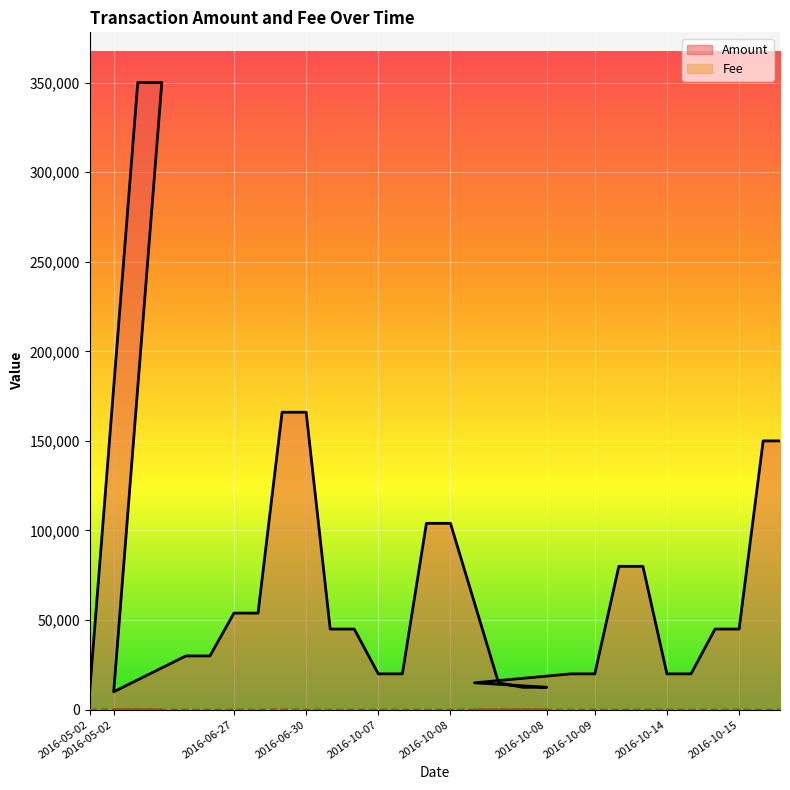

True or false: Fee has a value of 1 at 2016-10-08.

True